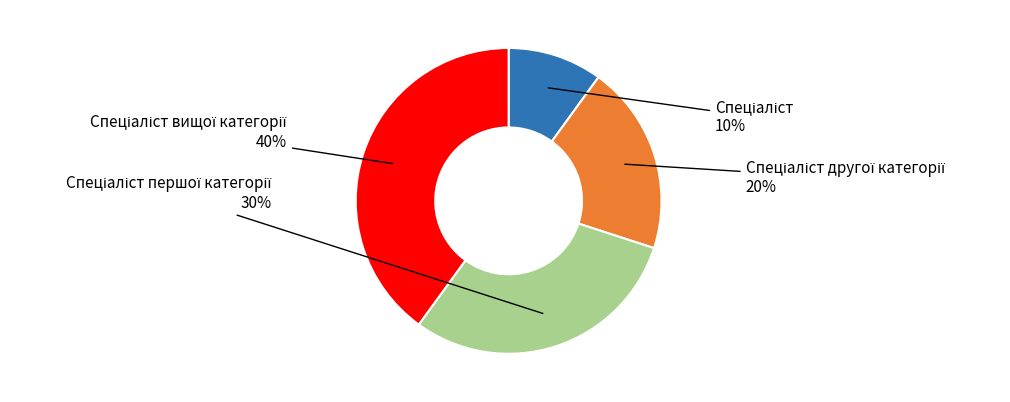

Is there a majority slice in this chart?

No